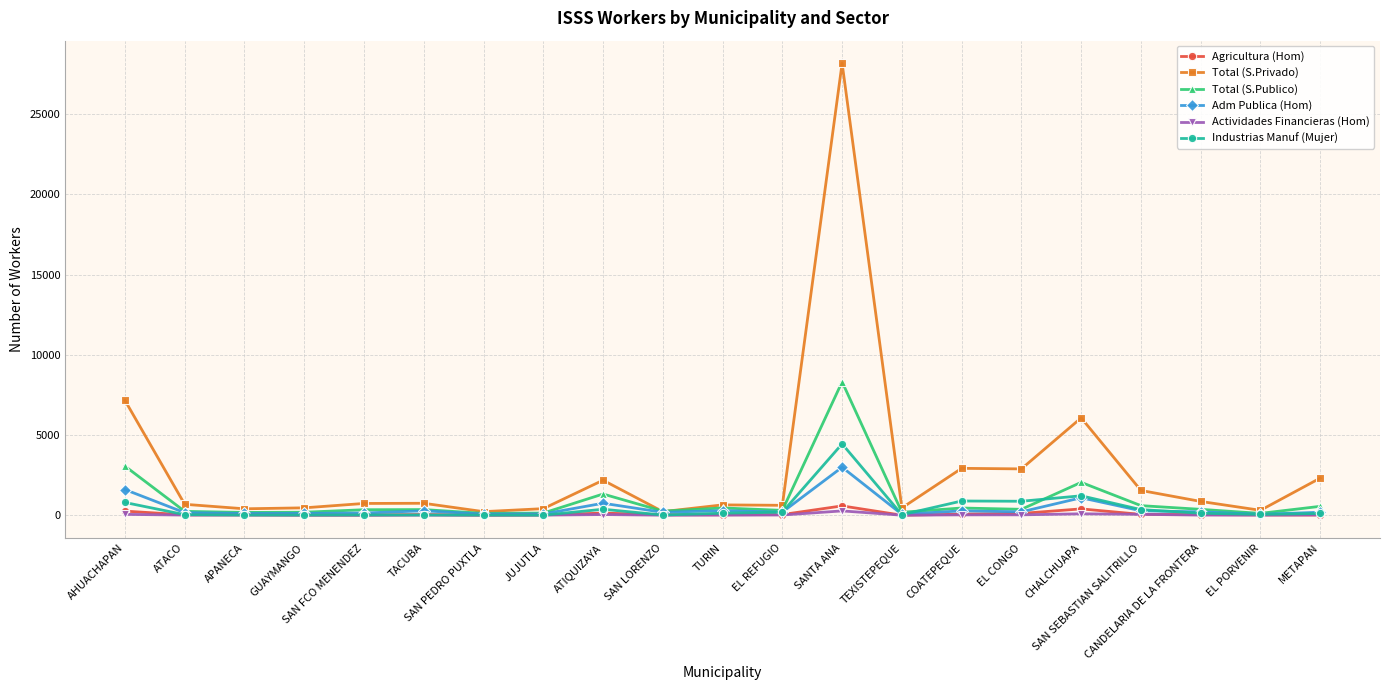

Where does the Agricultura (Hom) series first go above 31?

AHUACHAPAN